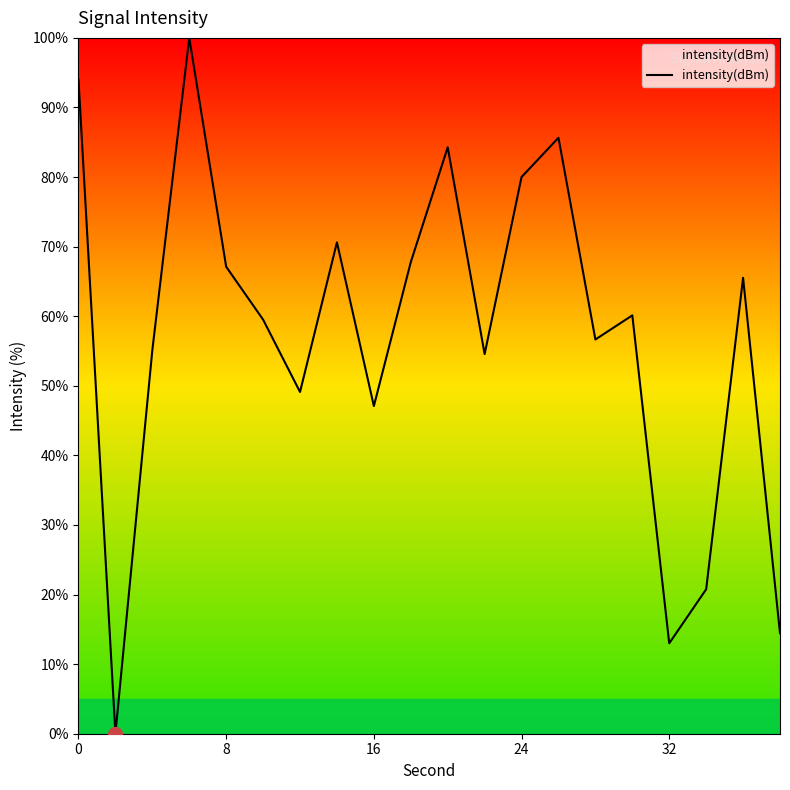

What is the maximum value shown in the chart?

100.0